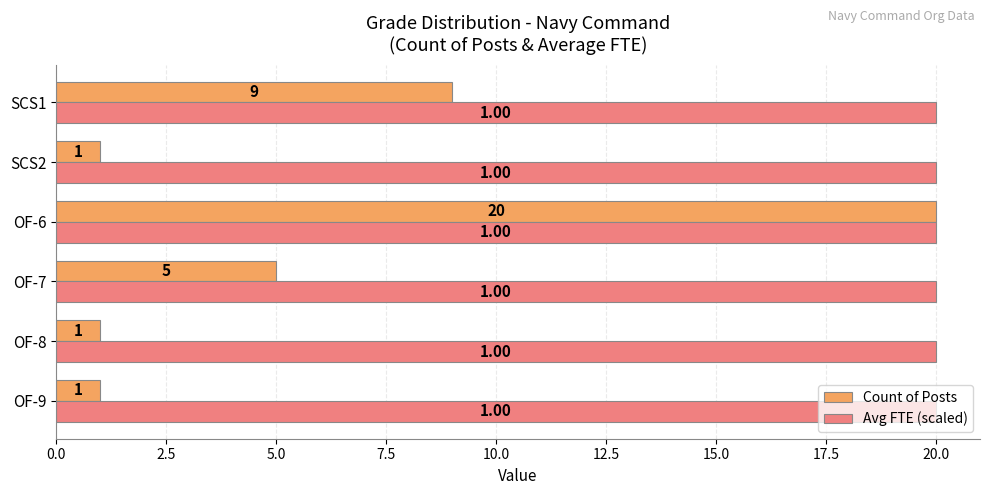

At which category is the sum across all series the highest?

OF-6